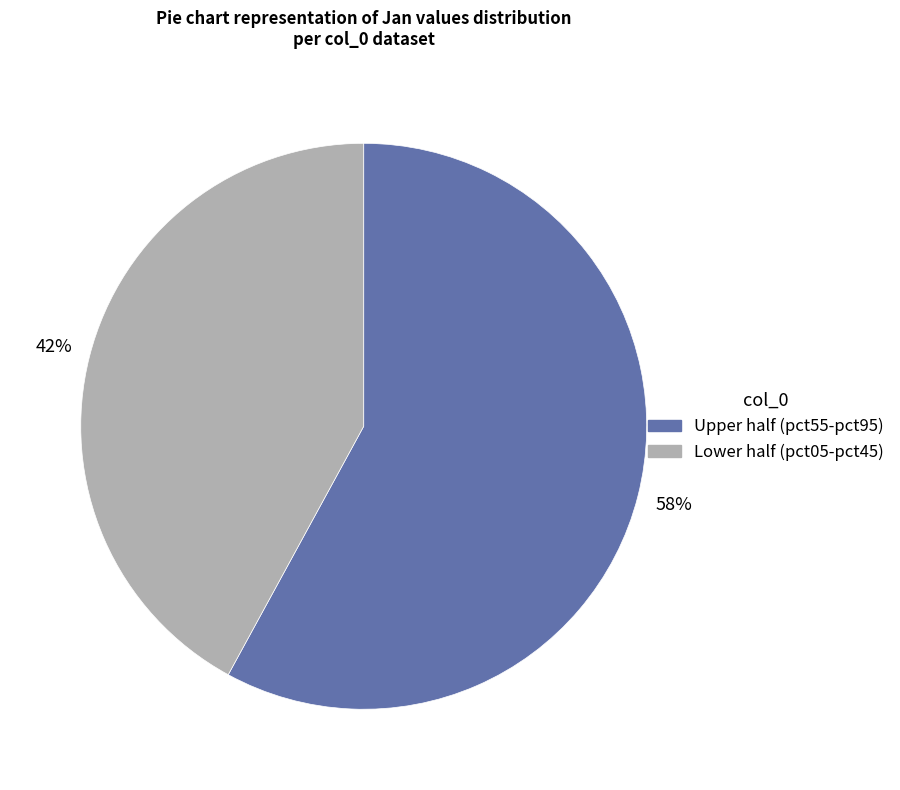

How many segments does this pie chart have?

2